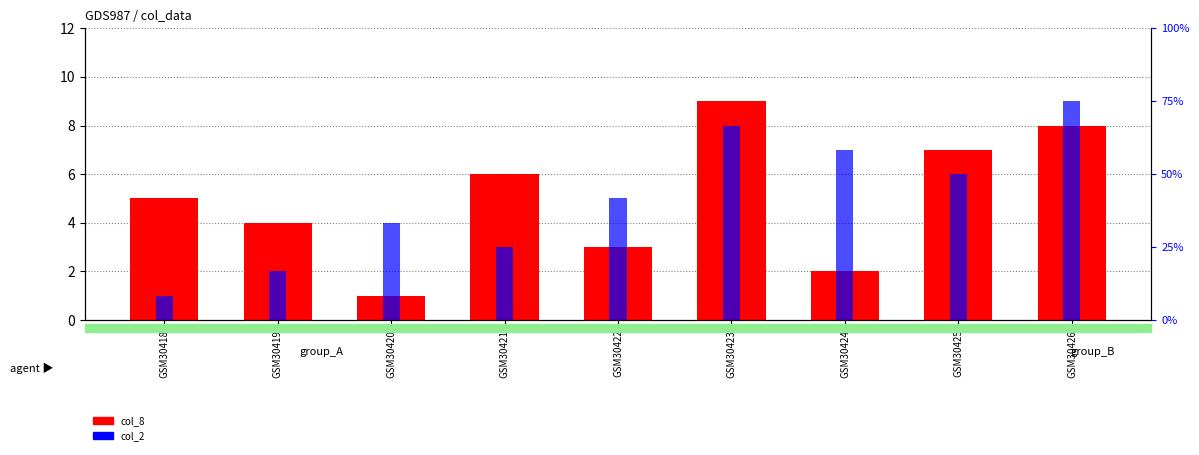

What is the value of the col_2 bar at the 4th from the left?

3